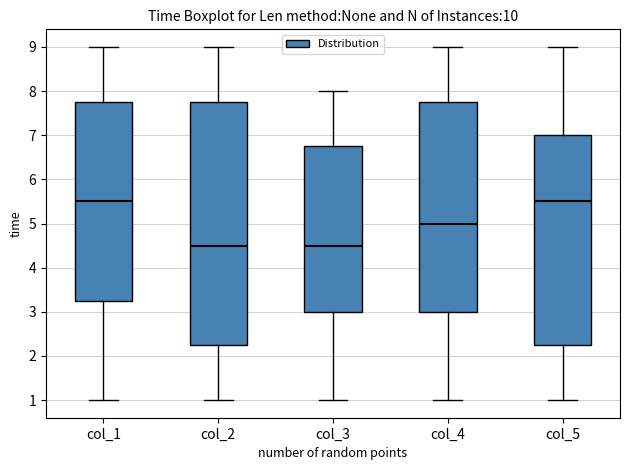

Reading left to right, transcribe this box plot: for each box, give where its median line is, the range the box spans, and where its two whiskers end, as read against the y-axis. The values are not printed on the chart, so give them approximately, as read against the axis.

col_1: median 5.5, box 3.3 to 7.8, whiskers 1.0 to 9.0
col_2: median 4.5, box 2.3 to 7.8, whiskers 1.0 to 9.0
col_3: median 4.5, box 3.0 to 6.8, whiskers 1.0 to 8.0
col_4: median 5.0, box 3.0 to 7.8, whiskers 1.0 to 9.0
col_5: median 5.5, box 2.3 to 7.0, whiskers 1.0 to 9.0